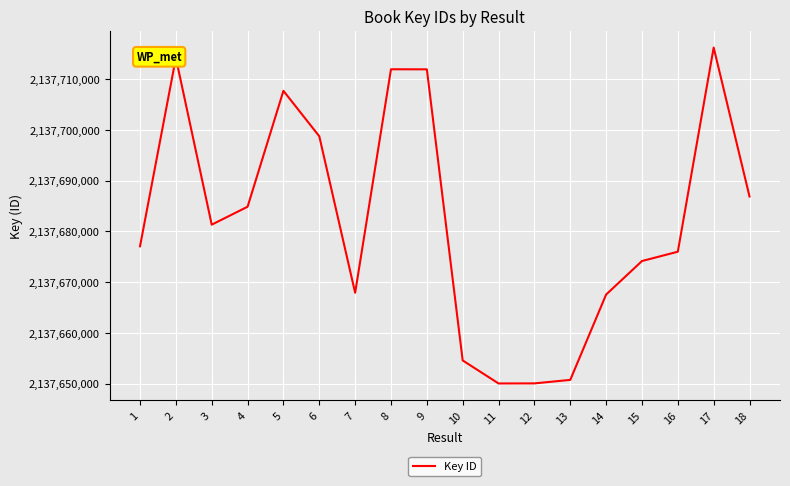

The value at 10 is 1363488808. True or false?

False